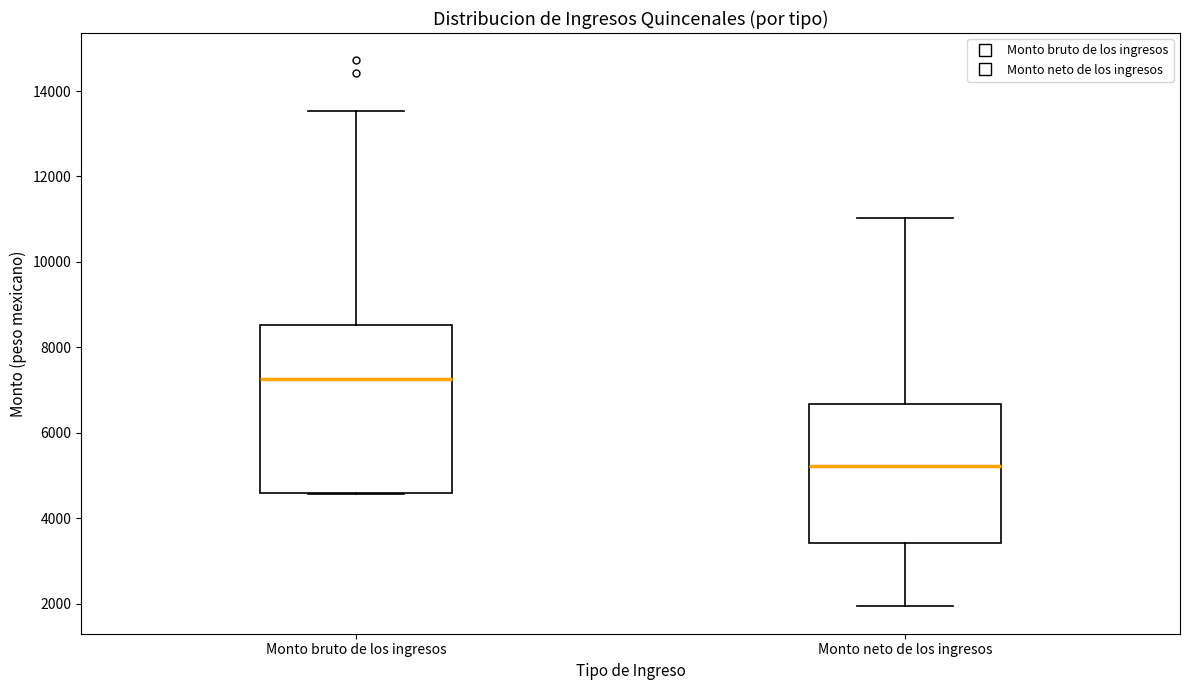

Which box's median line is the highest?

Monto bruto de los ingresos